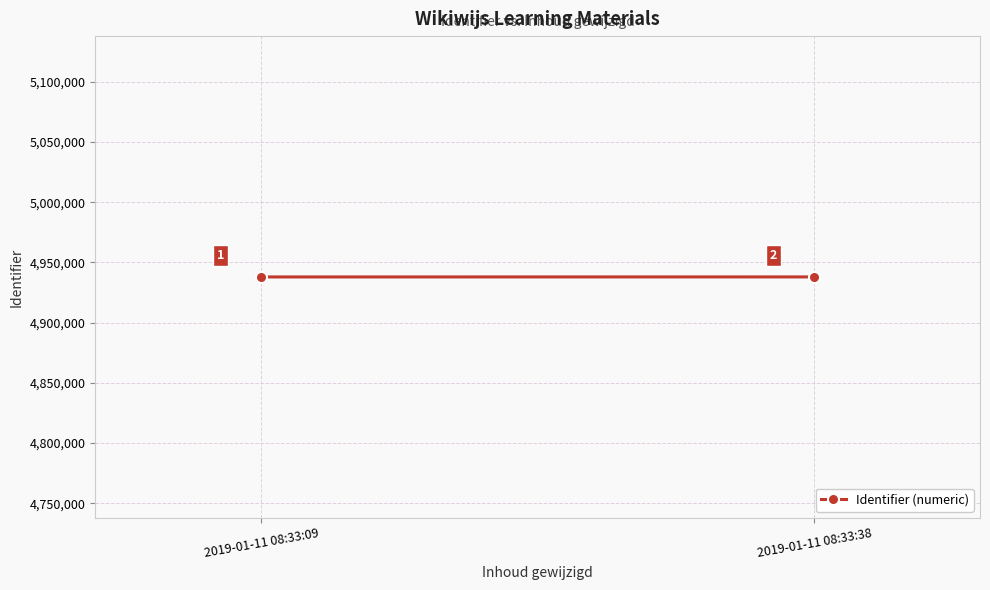

How many data points are less than 4938012?

1